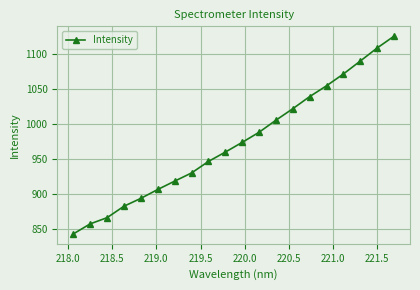

What is the value of the 13th point from the left?

1005.4